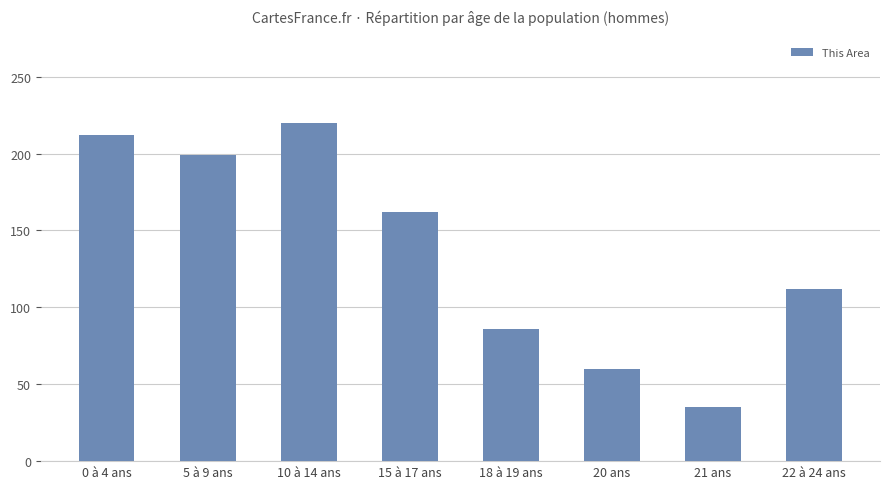

At which label is the value closest to 127?

22 à 24 ans